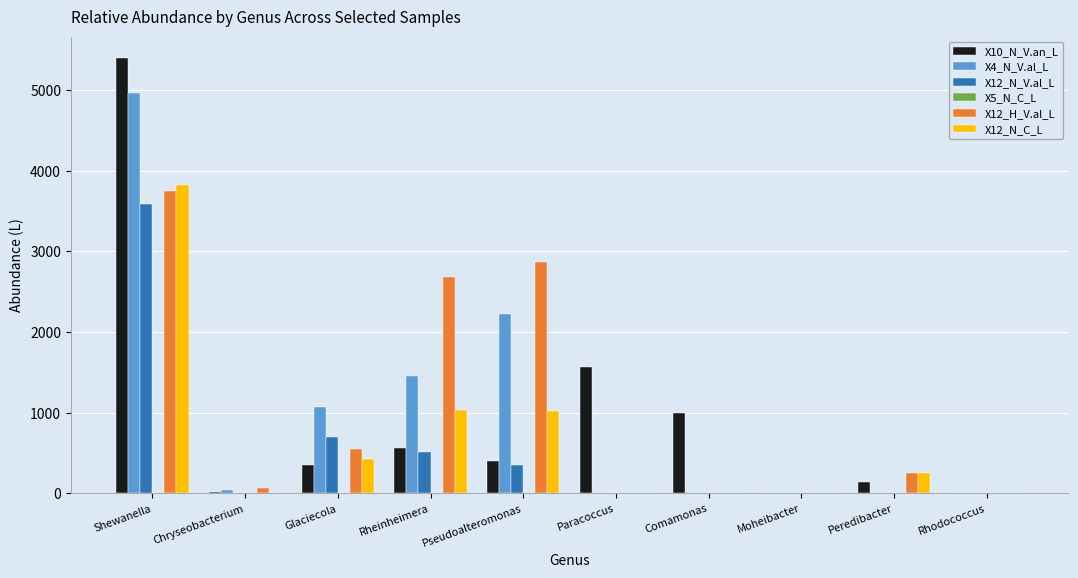

Between Glaciecola and Moheibacter, which series saw the biggest shift?

X4_N_V.al_L